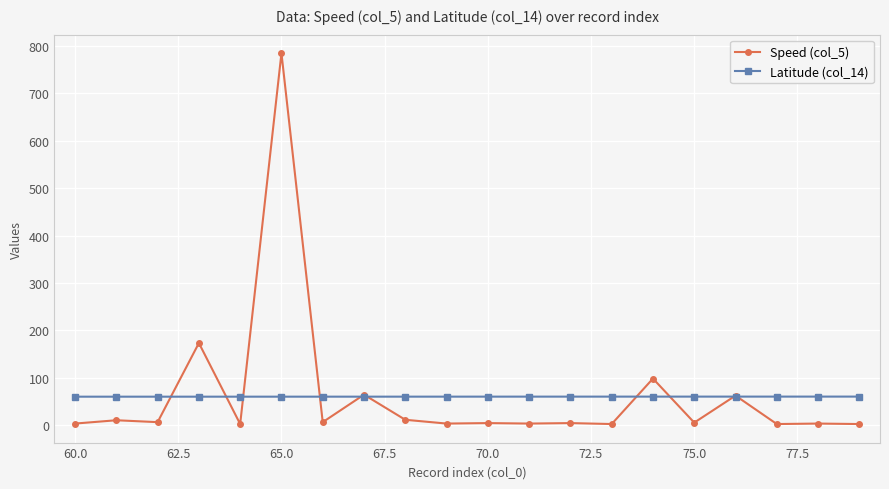

What is the value of the Speed (col_5) point at the 4th from the left?

173.0